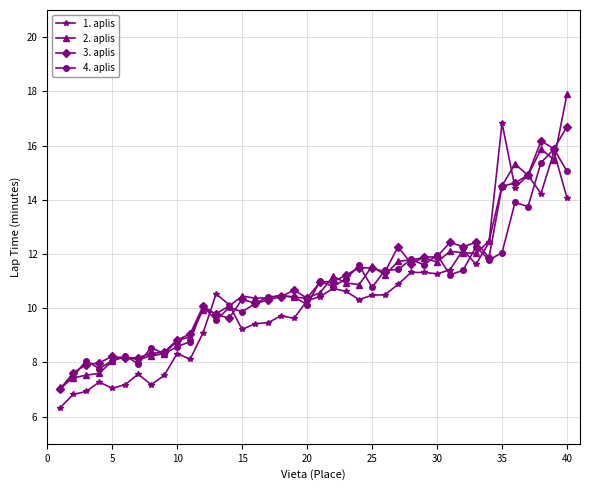

What is the minimum value shown in the chart?

6.3